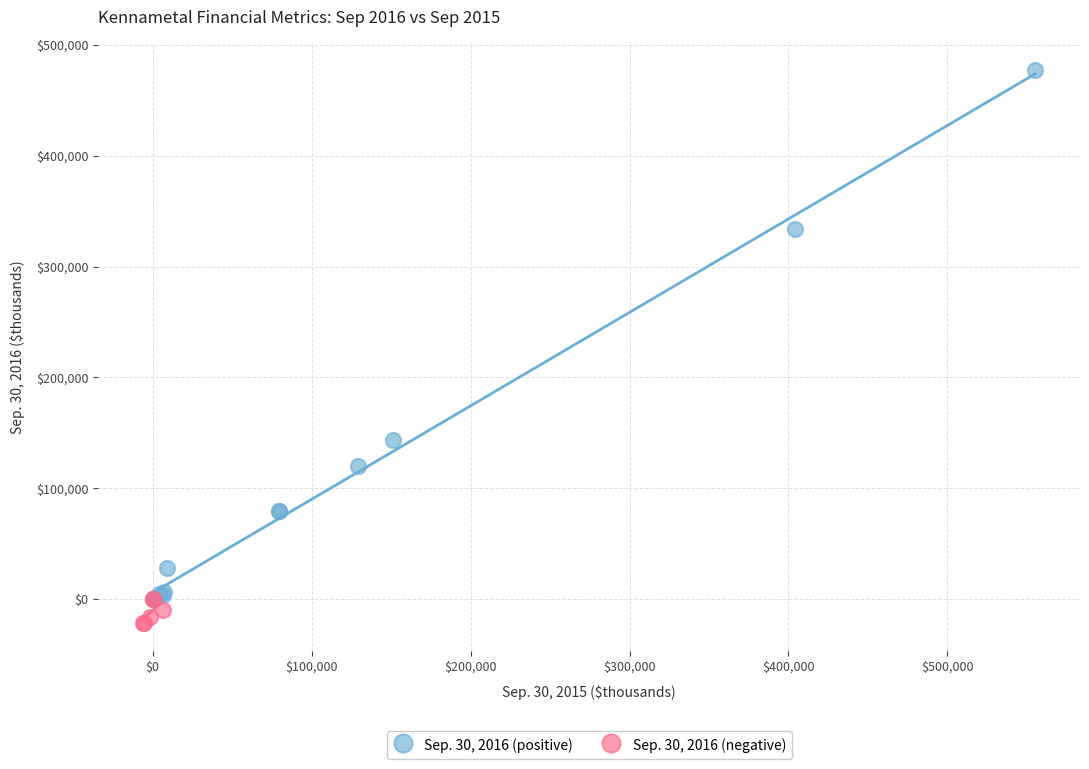

Which series has the largest Y range (max minus min)?

Sep. 30, 2016 (positive)